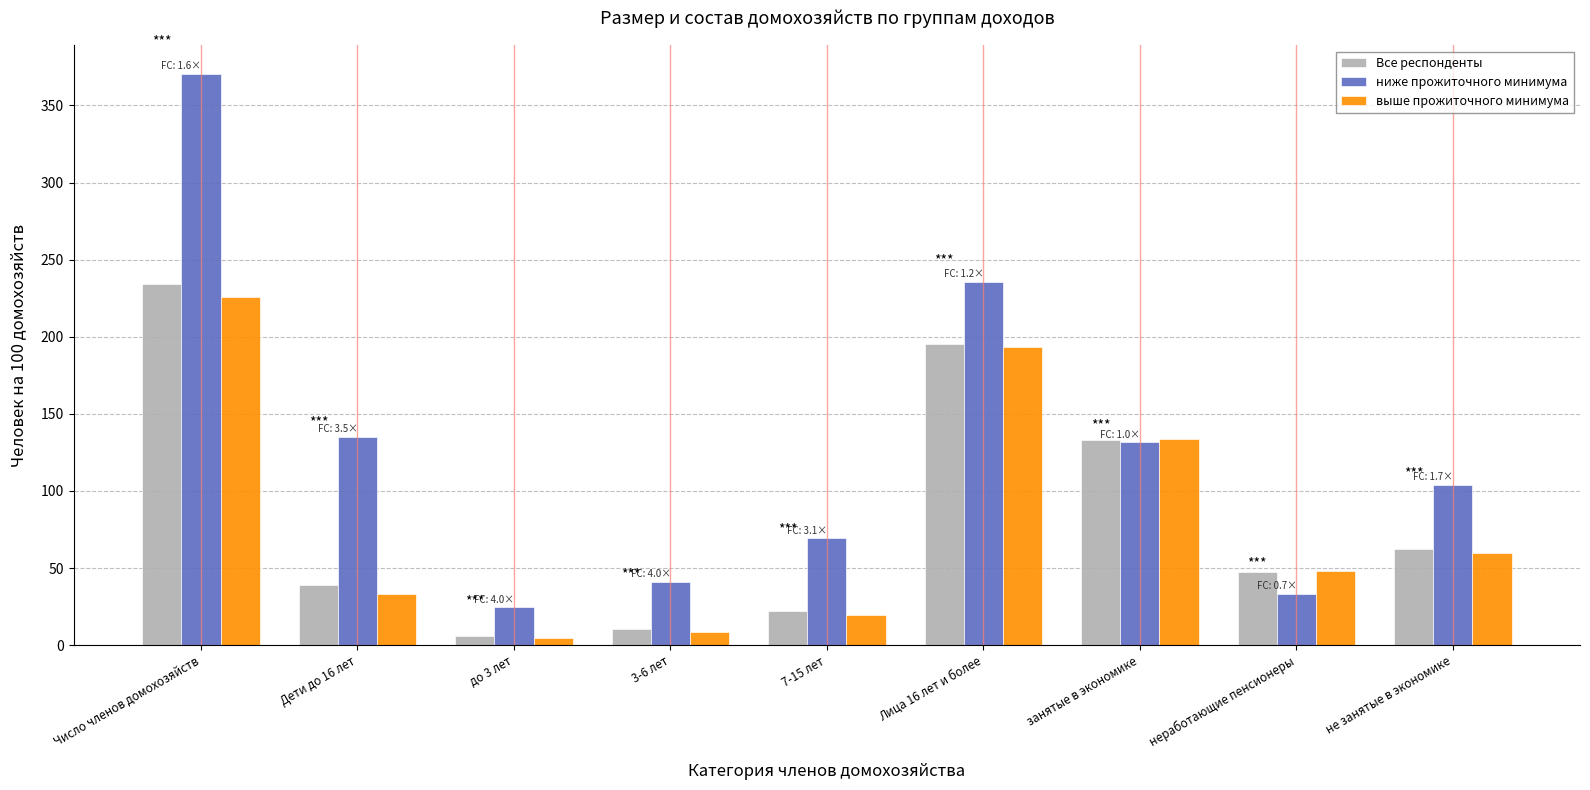

What is the spread (max minus min) of values at Лица 16 лет и более?

42.3